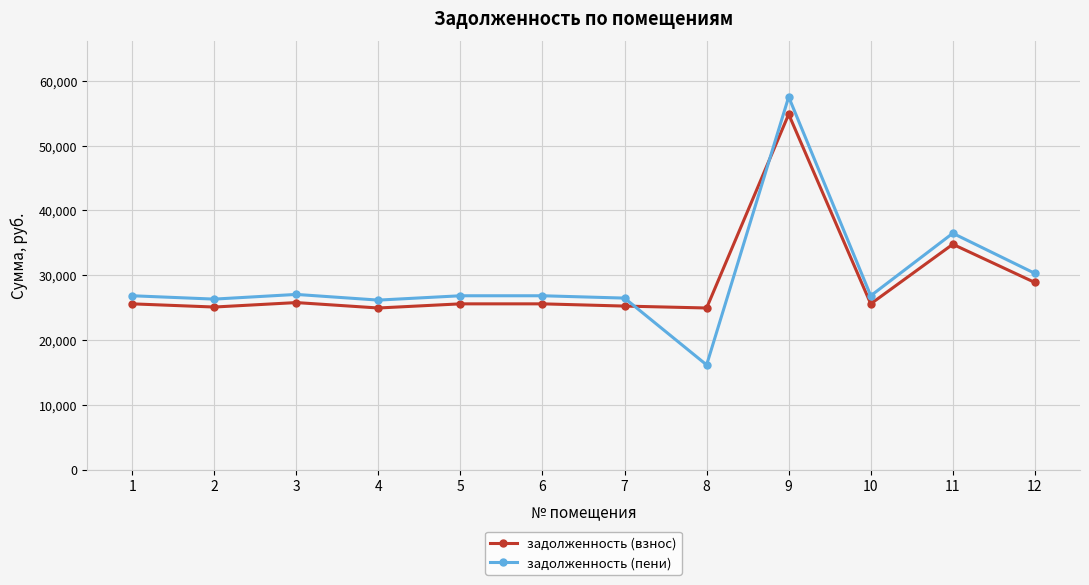

What is the lowest value of the задолженность (пени) series?

16145.0